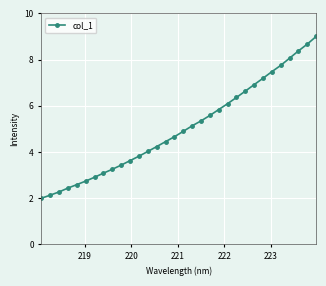

What is the smallest value displayed?

2.0